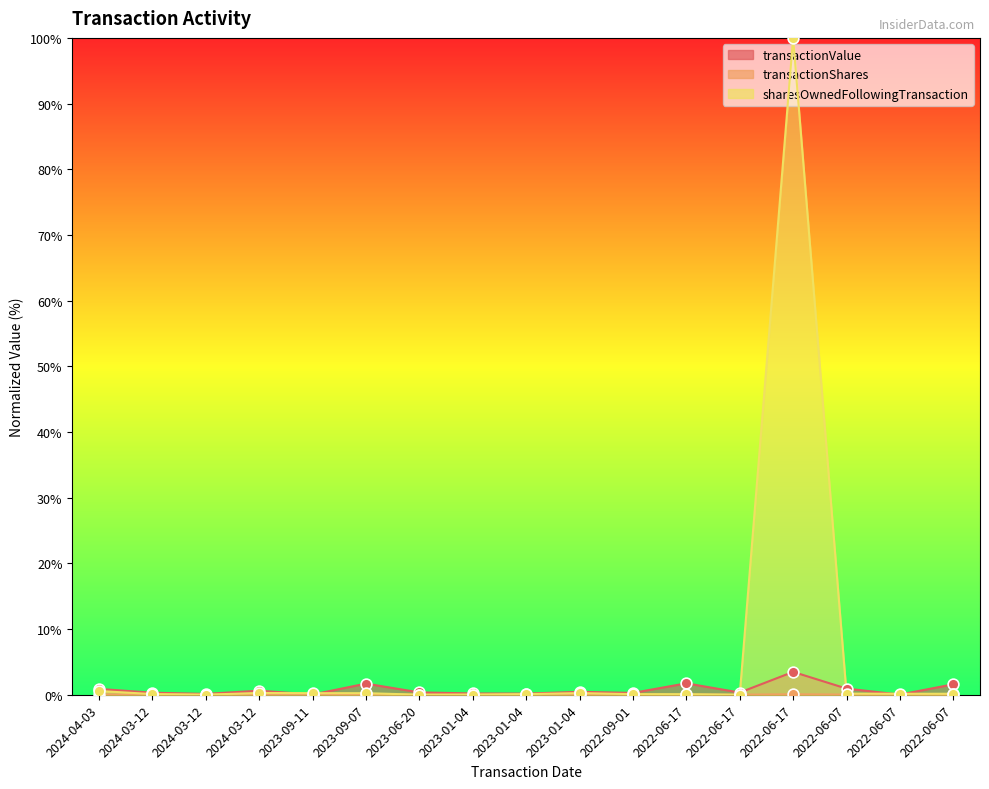

What are all the series names shown in the legend?

transactionValue, transactionShares, sharesOwnedFollowingTransaction